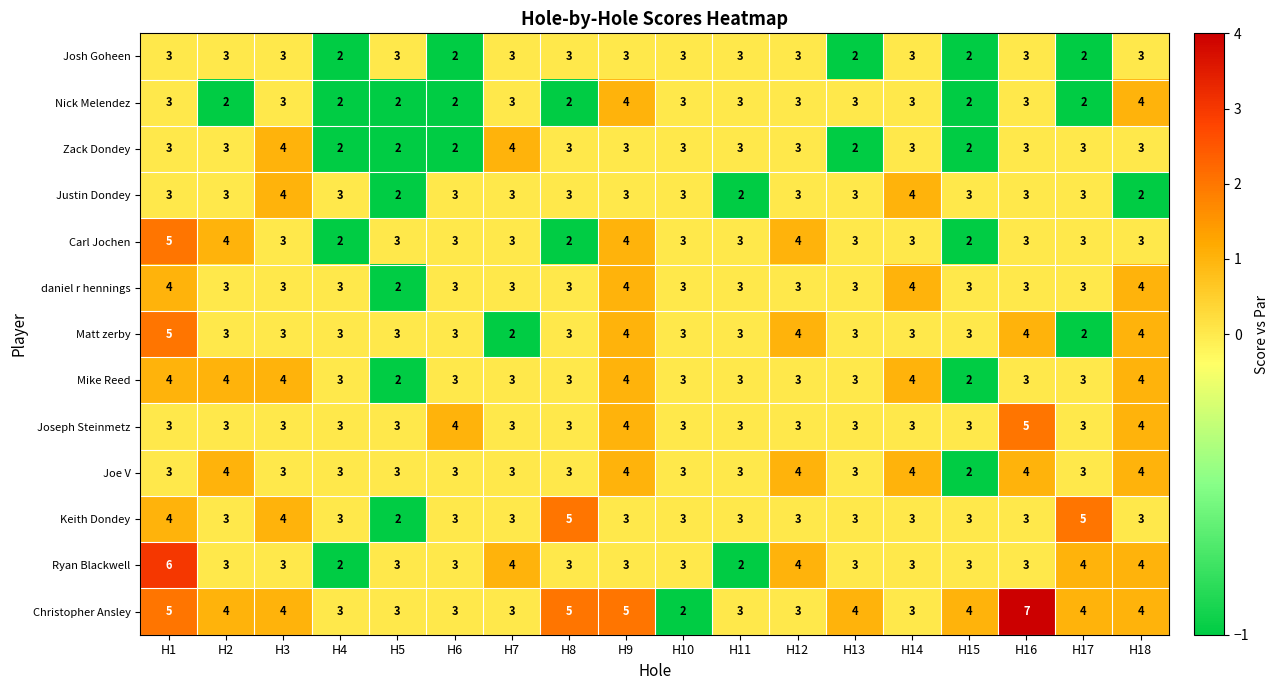

Which series has the largest total across all categories?

Christopher Ansley